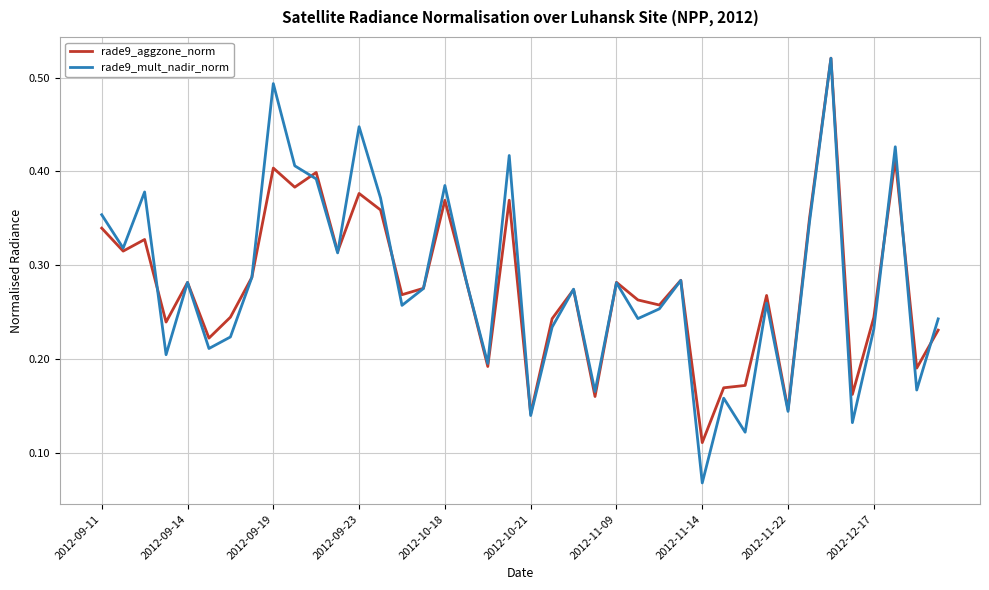

Which series has the widest spread of values?

rade9_mult_nadir_norm